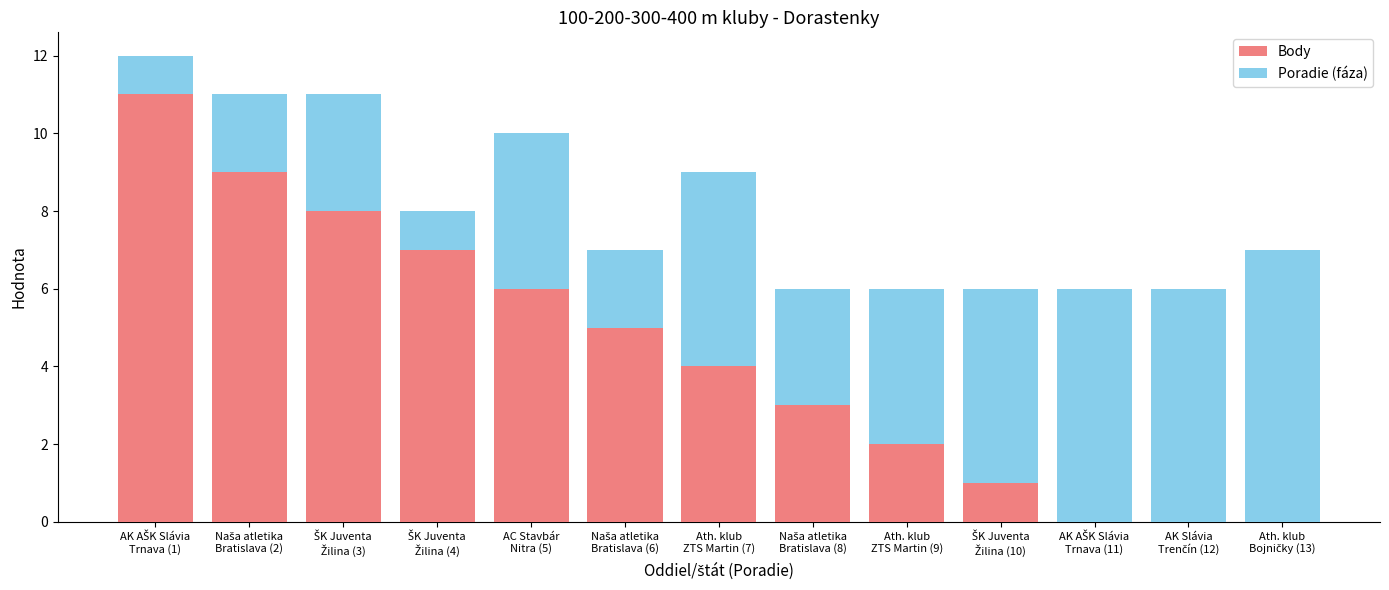

What is the maximum value for Body?

11